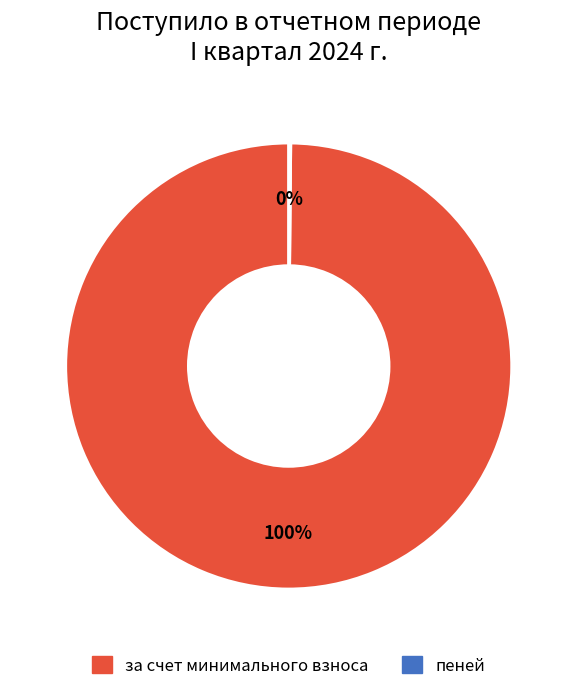

Is there any slice that represents more than half of the pie?

Yes